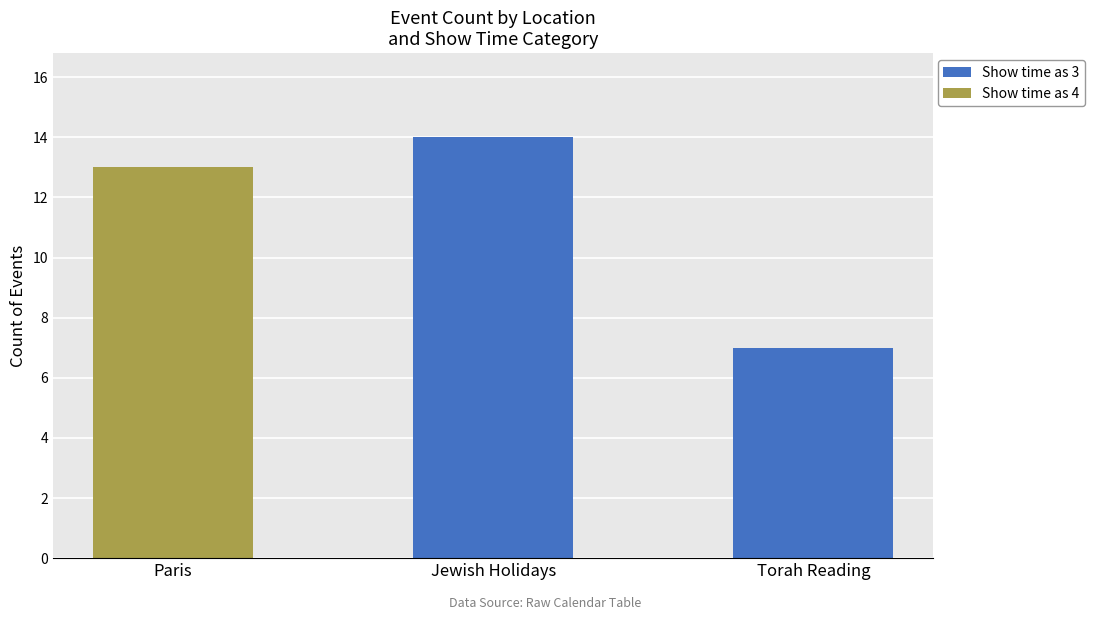

Reading right to left, list the values for the Show time as 3 series.

Torah Reading=7	Jewish Holidays=14	Paris=0